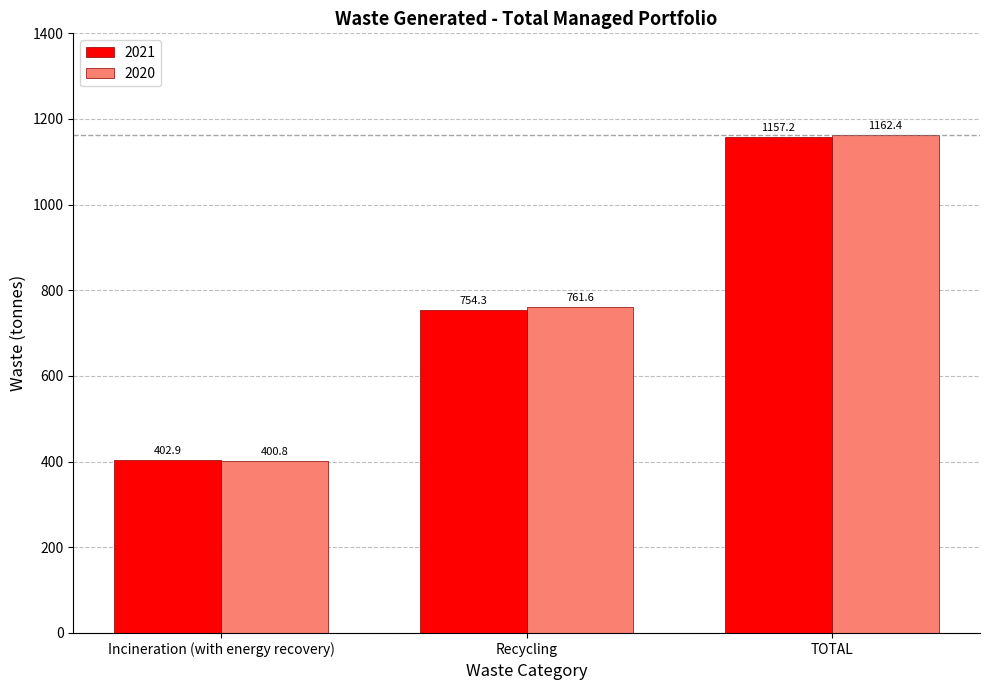

Reading left to right, transcribe all the data shown in this chart.

2021: Incineration (with energy recovery)=402.9	Recycling=754.3	TOTAL=1157.2
2020: Incineration (with energy recovery)=400.8	Recycling=761.6	TOTAL=1162.4